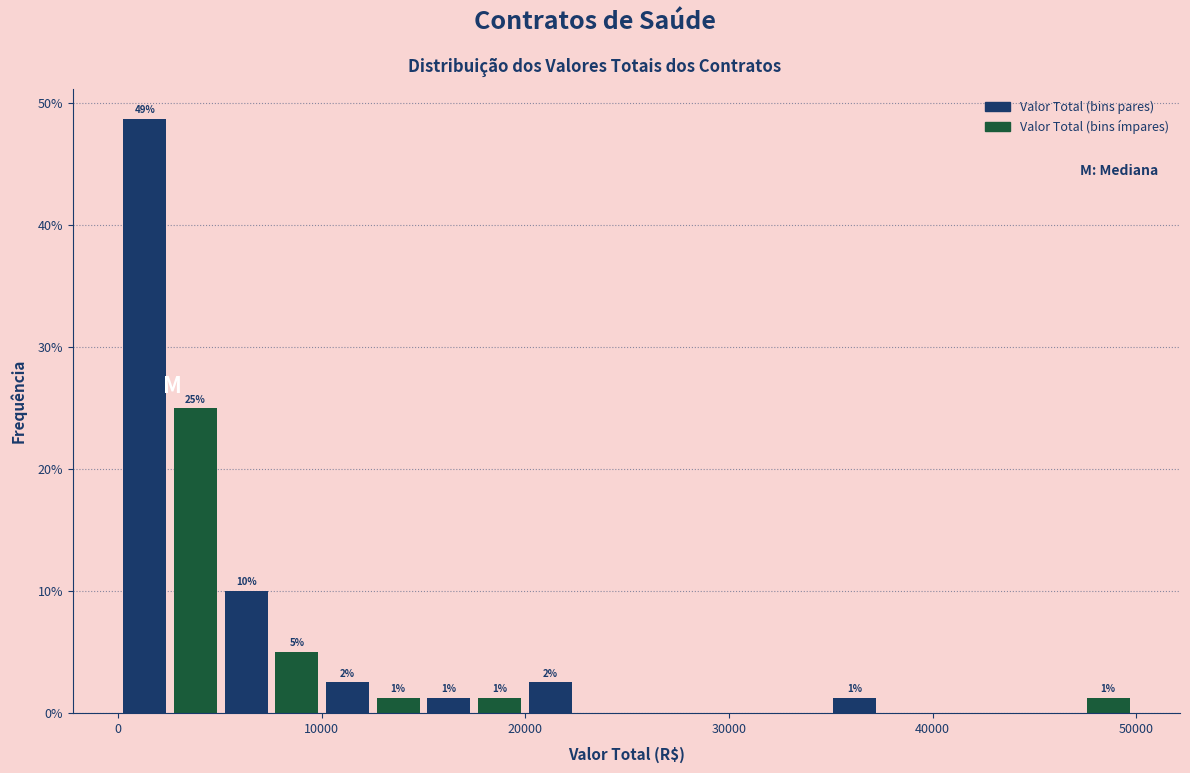

Read against the x-axis, roughly where is the centre of the tallest bar?

1000